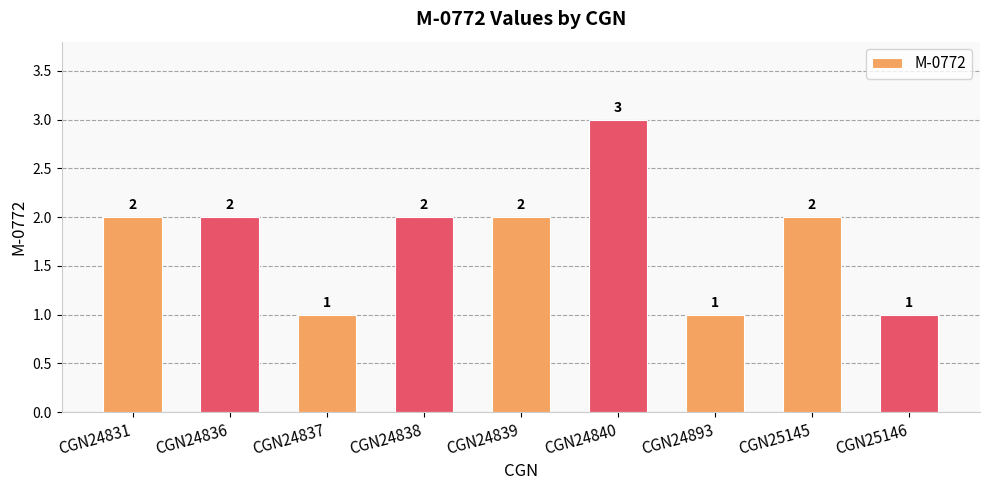

What is the ratio of the value at CGN24838 to the value at CGN24839?

1.0